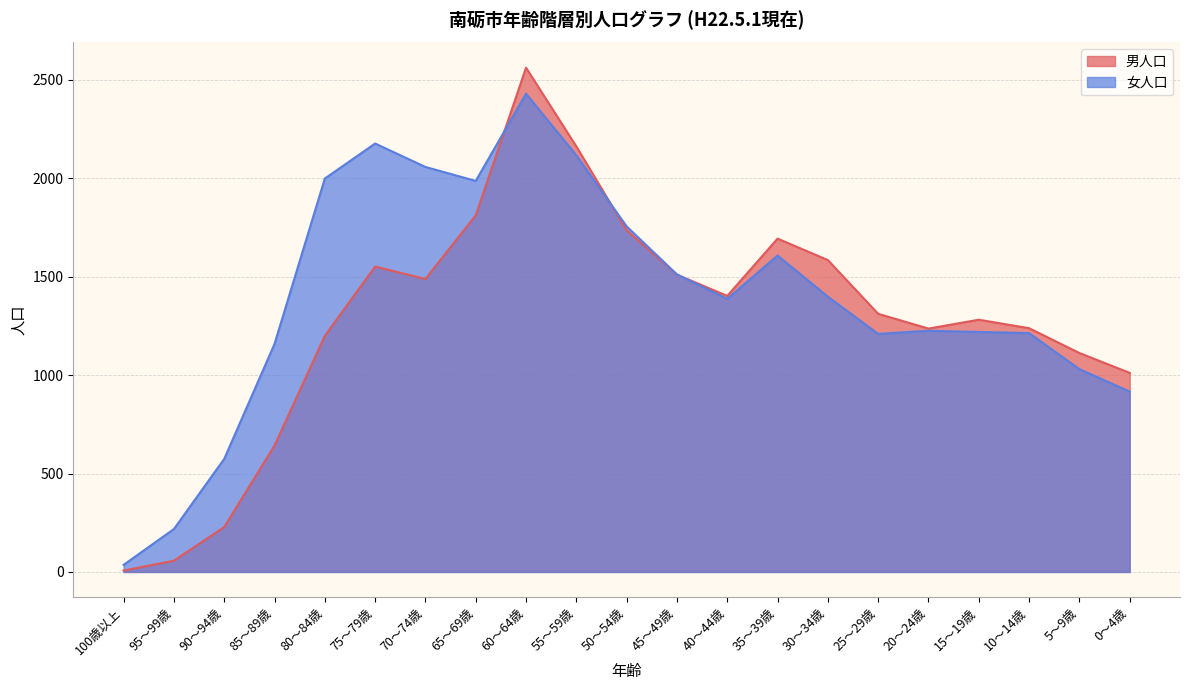

Is the value of 男人口 at 70～74歳 greater than the value of 女人口 at 65～69歳?

No